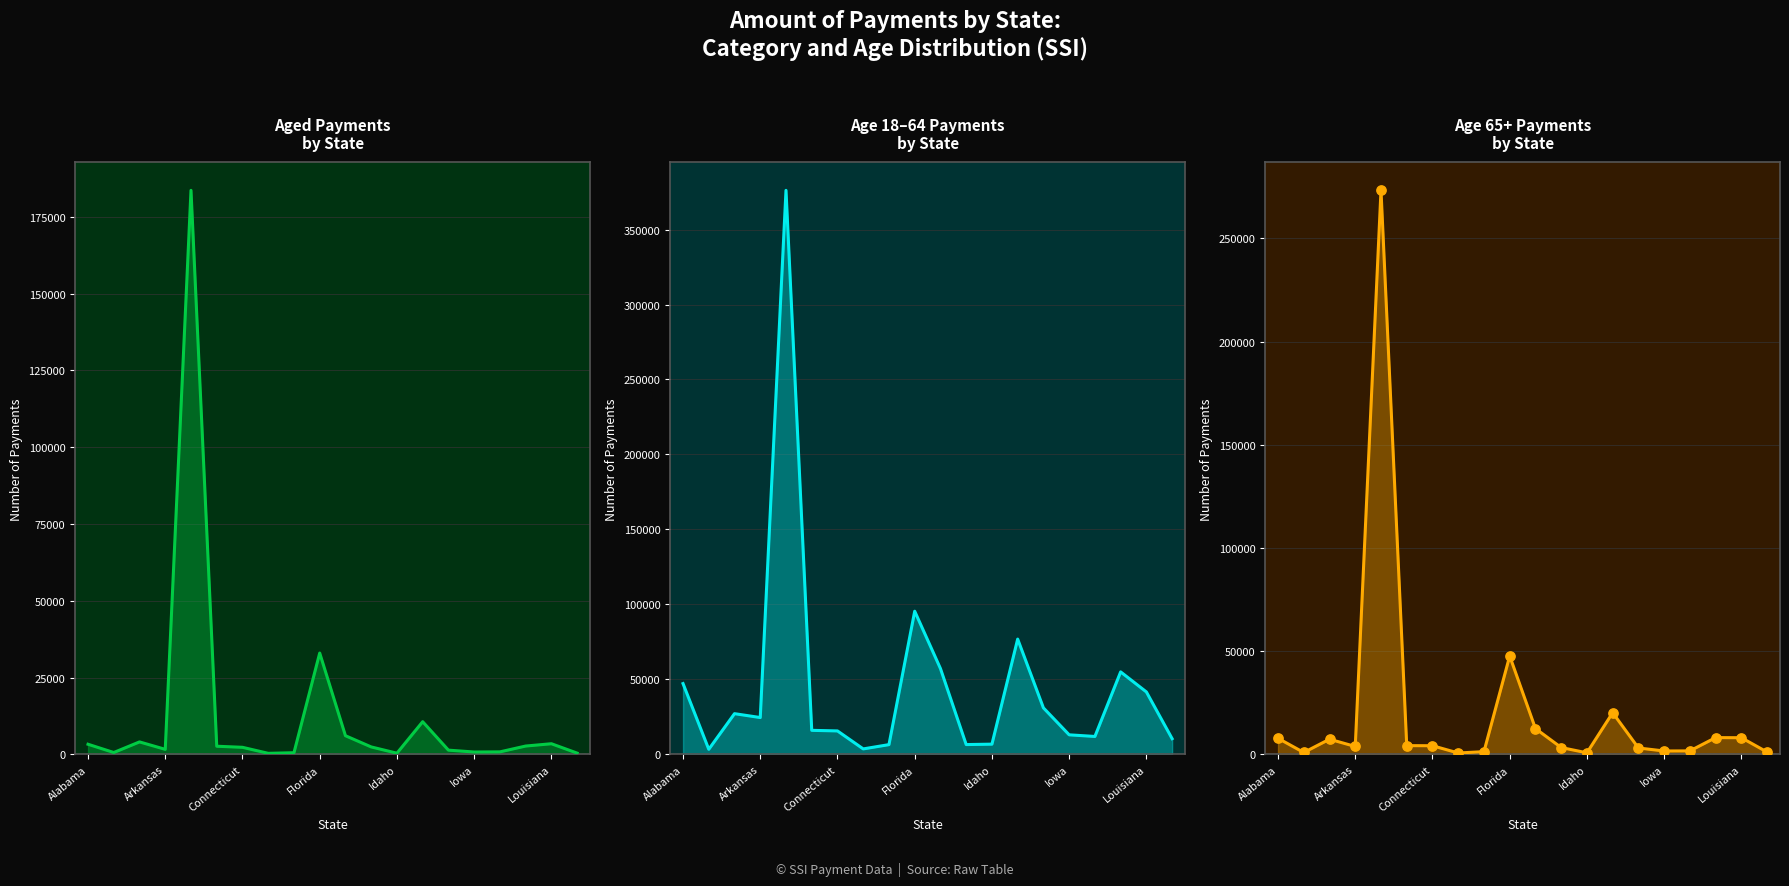

Is the value of Aged line at 17 greater than the value of 65 or older points at Alabama?

No